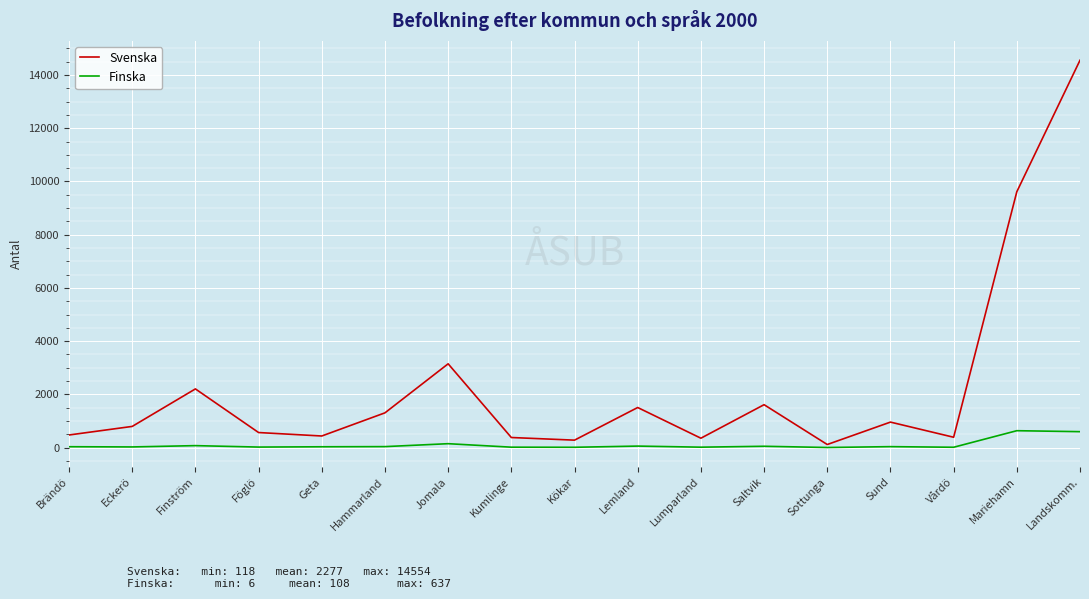

At Kumlinge, list the series in order from smallest to largest.

Finska, Svenska